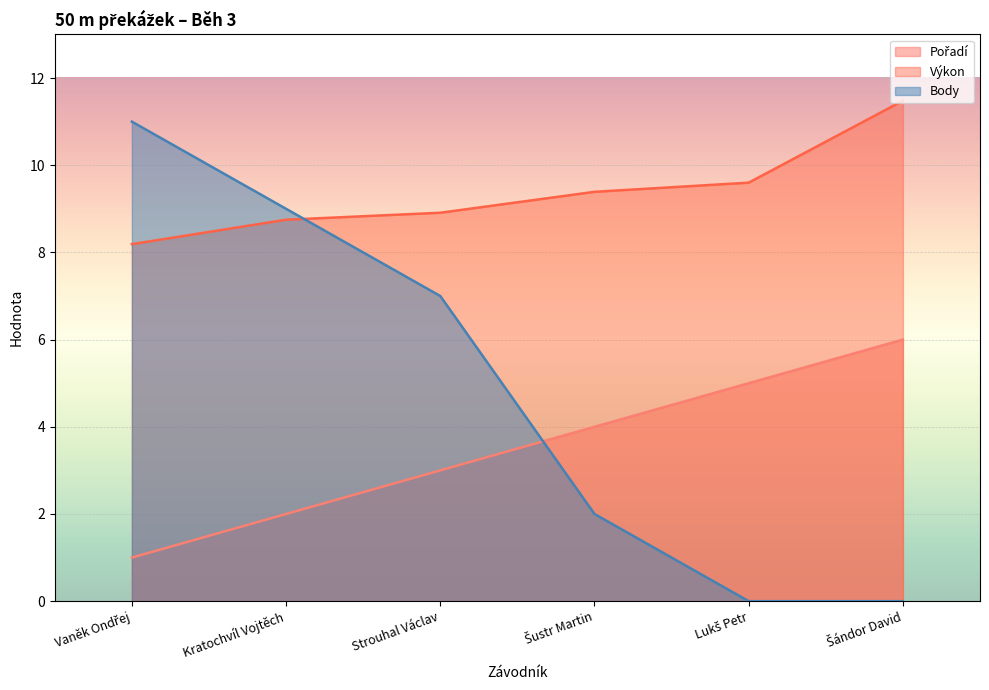

Where is Výkon nearest to the value 9?

Strouhal Václav